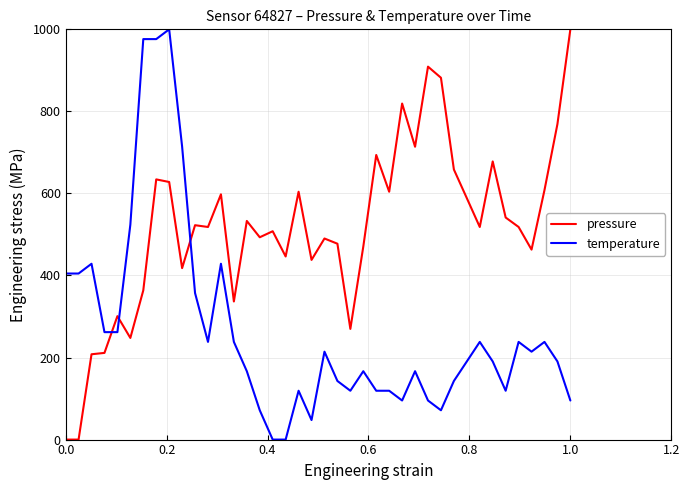

How many times do pressure and temperature cross each other?

3